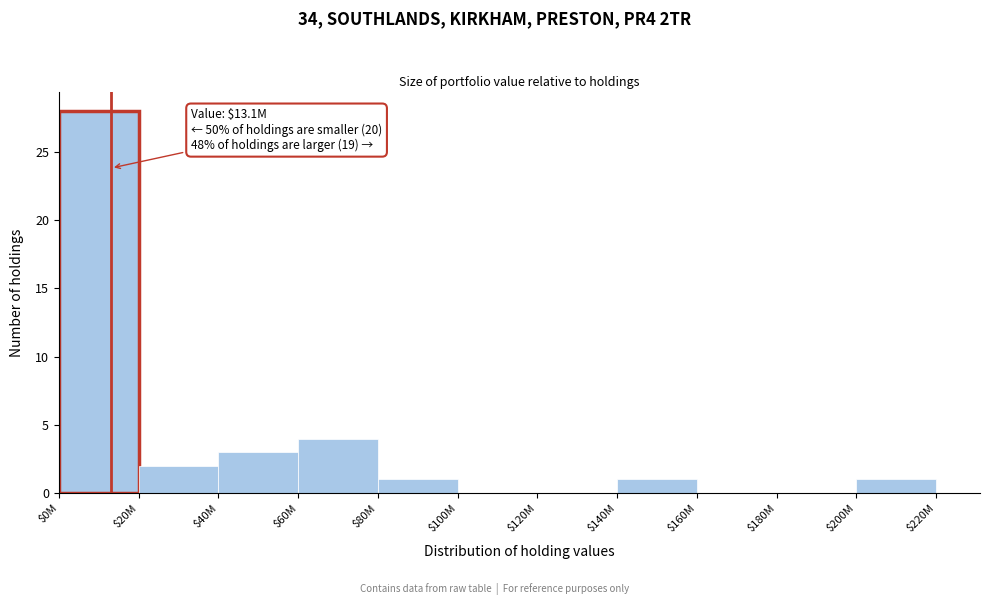

At which category does the chart reach its peak across all series?

$0M